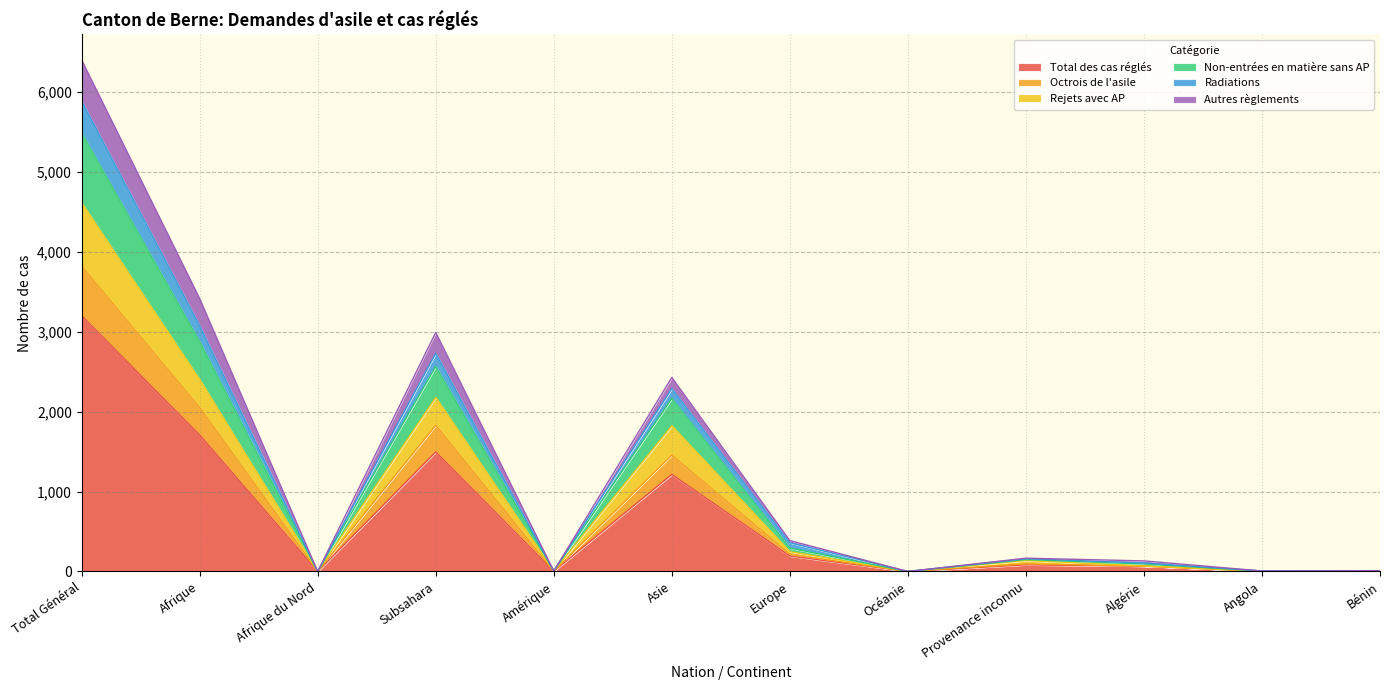

The value of Rejets avec AP at Algérie is 1. True or false?

True